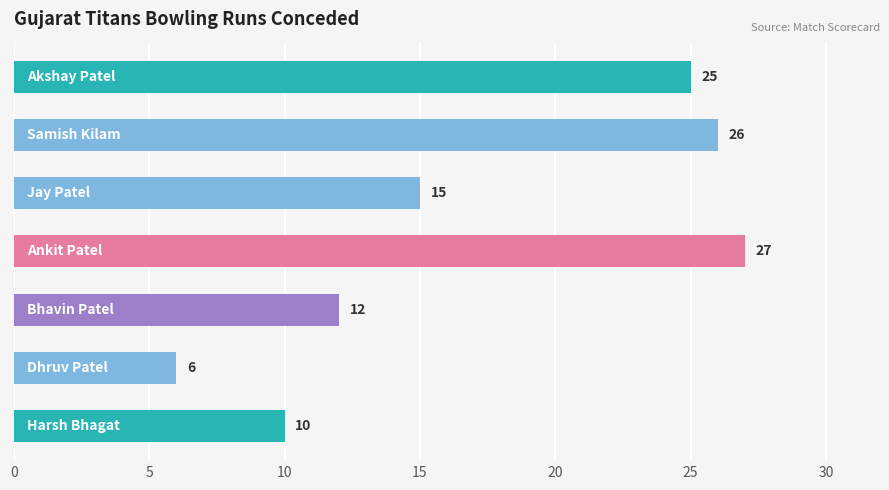

How many bars are there in total?

7